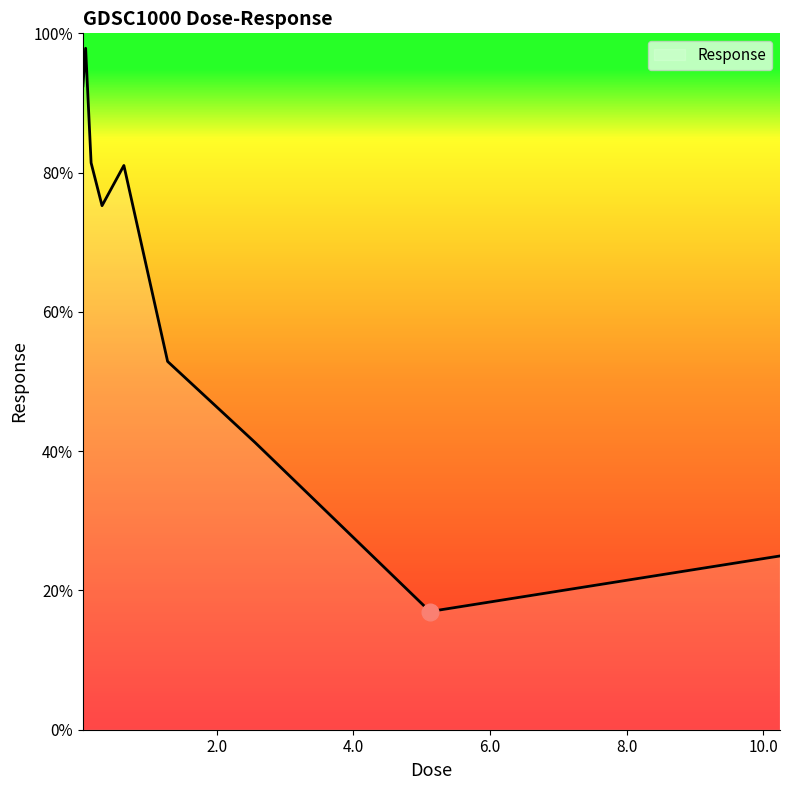

What is the maximum value shown in the chart?

97.9